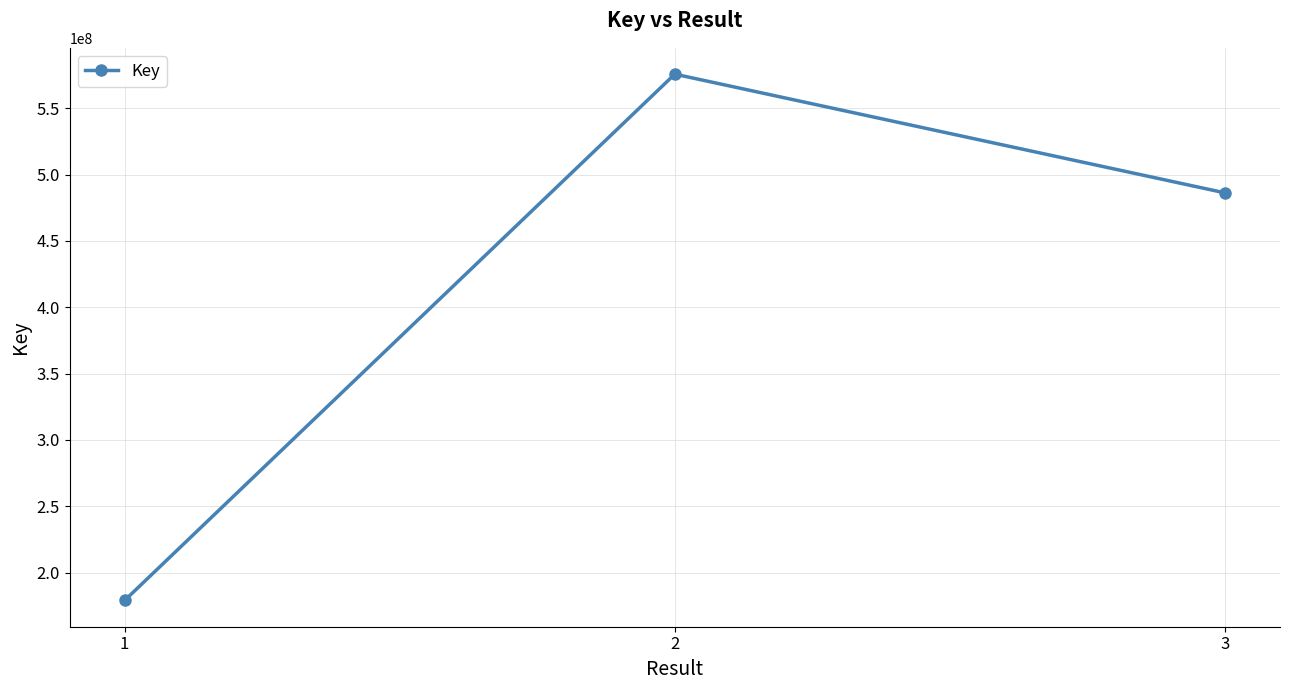

The chart shows a value of 856957517 at 3. True or false?

False